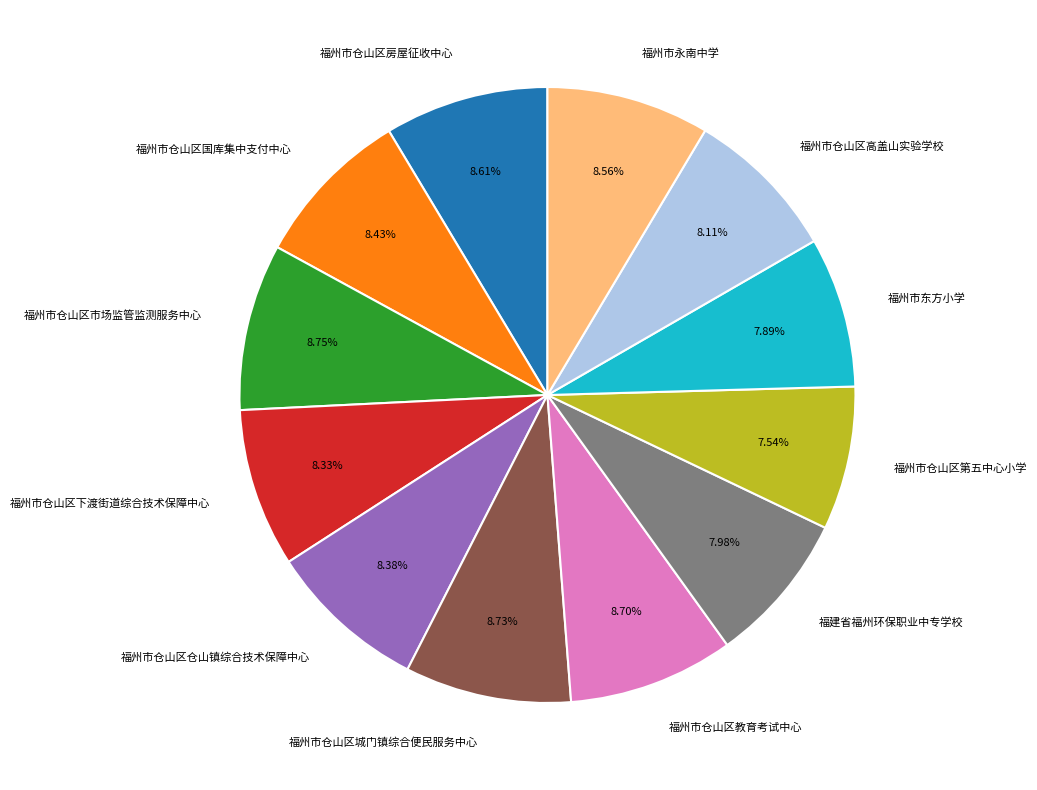

Is 福州市仓山区教育考试中心 the majority of the pie?

No